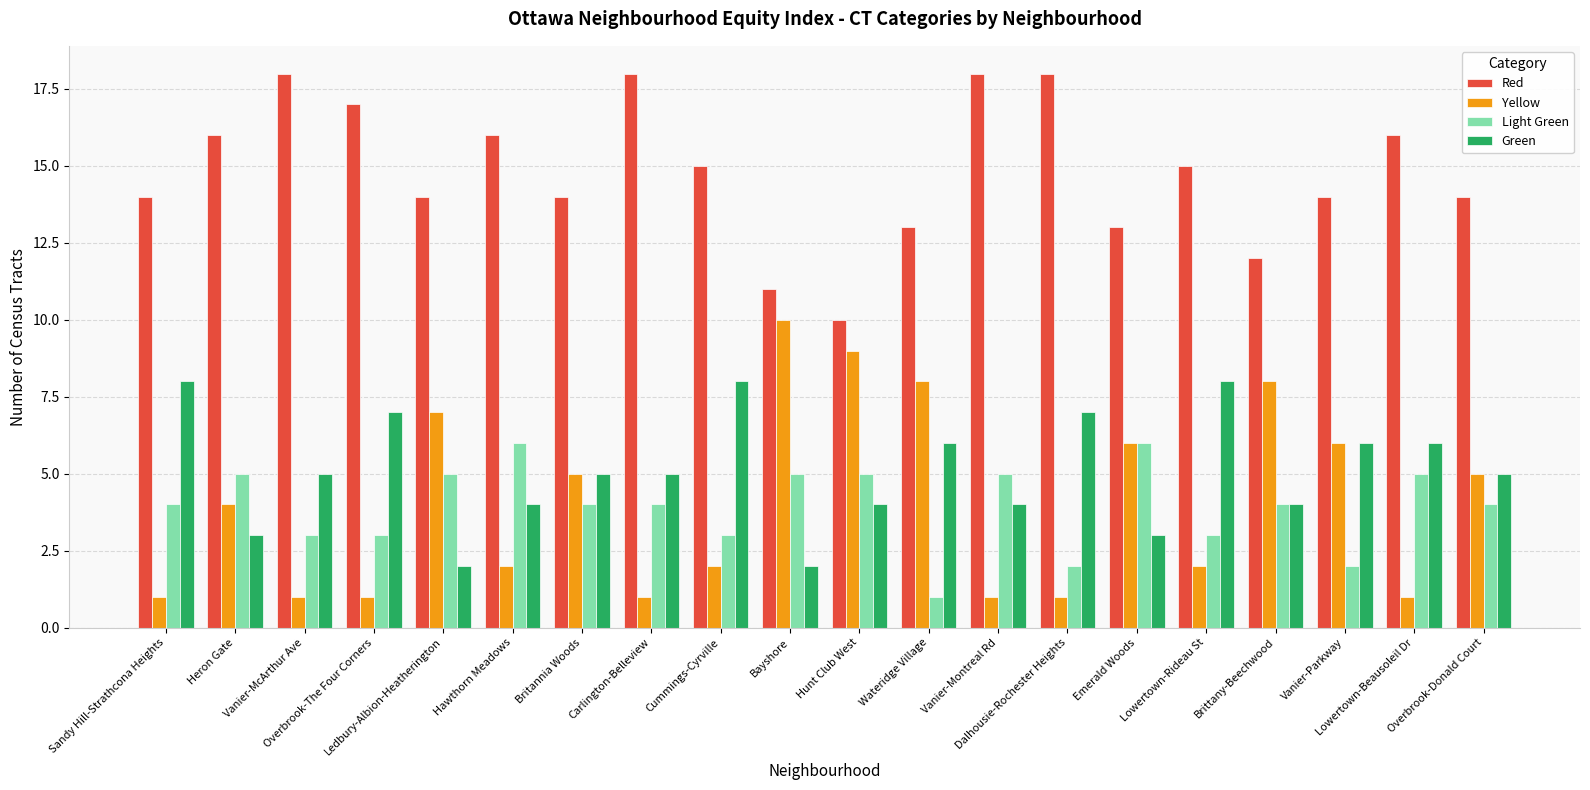

How many data points does each series have?

20